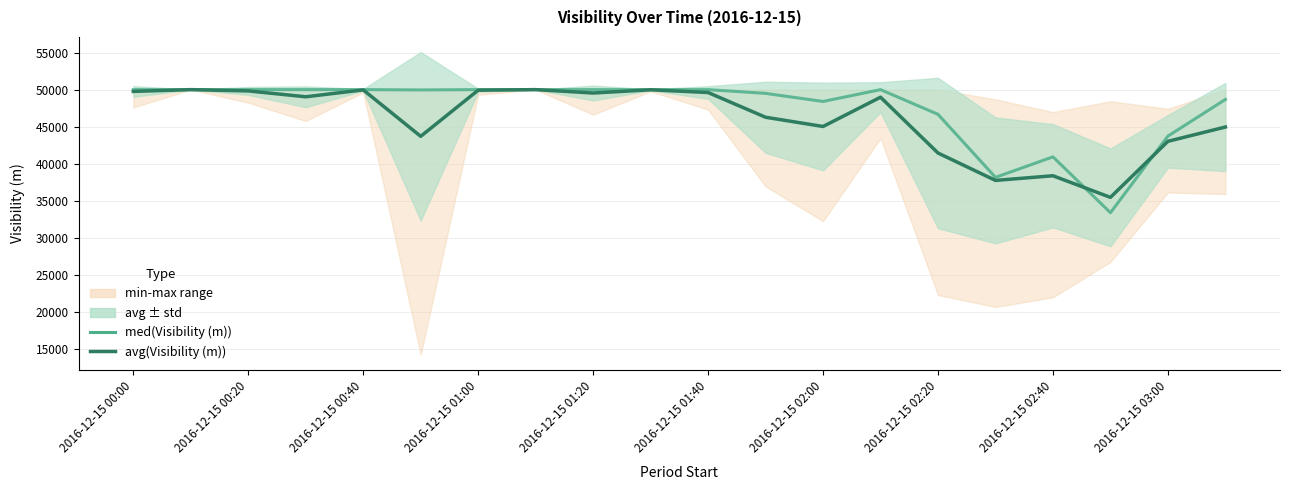

How many lines are shown in the chart?

2